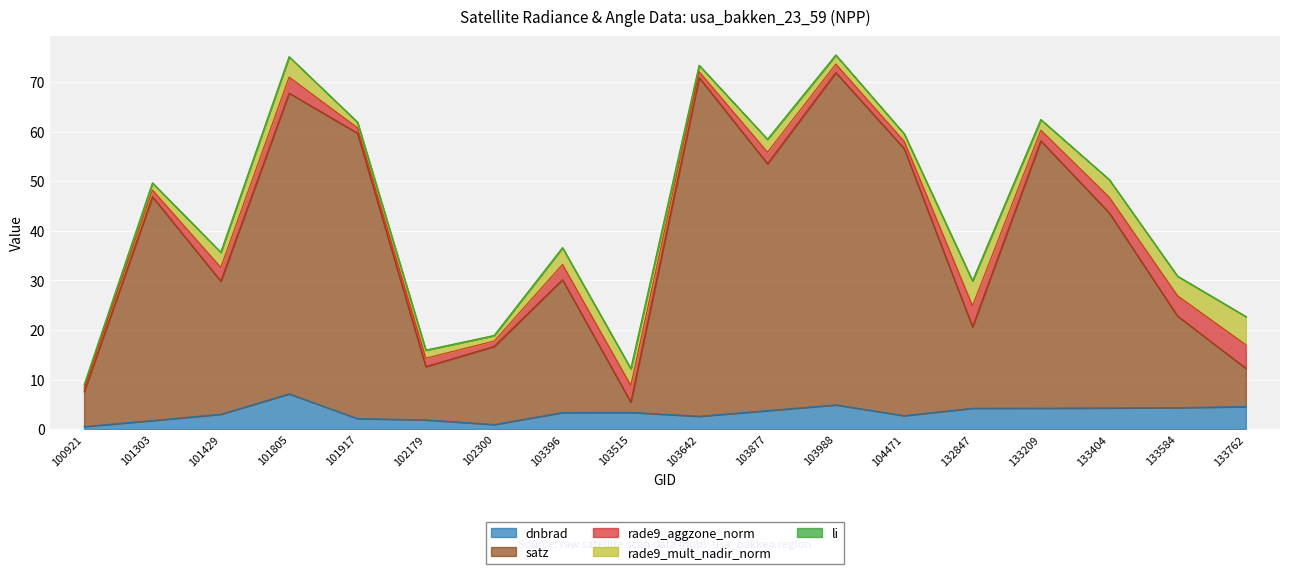

Rank the series by their maximum value, from highest to lowest.

satz, dnbrad, rade9_mult_nadir_norm, rade9_aggzone_norm, li